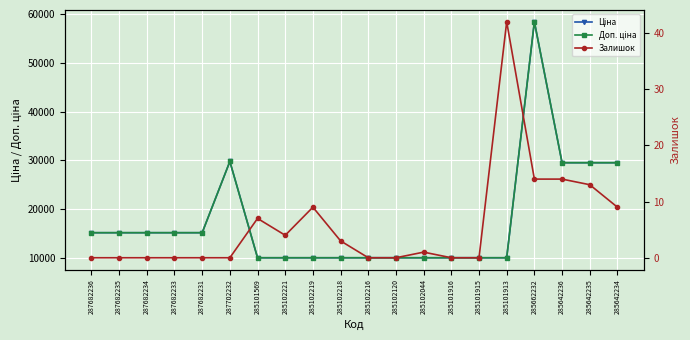

What is the maximum value shown in the chart?

58426.5